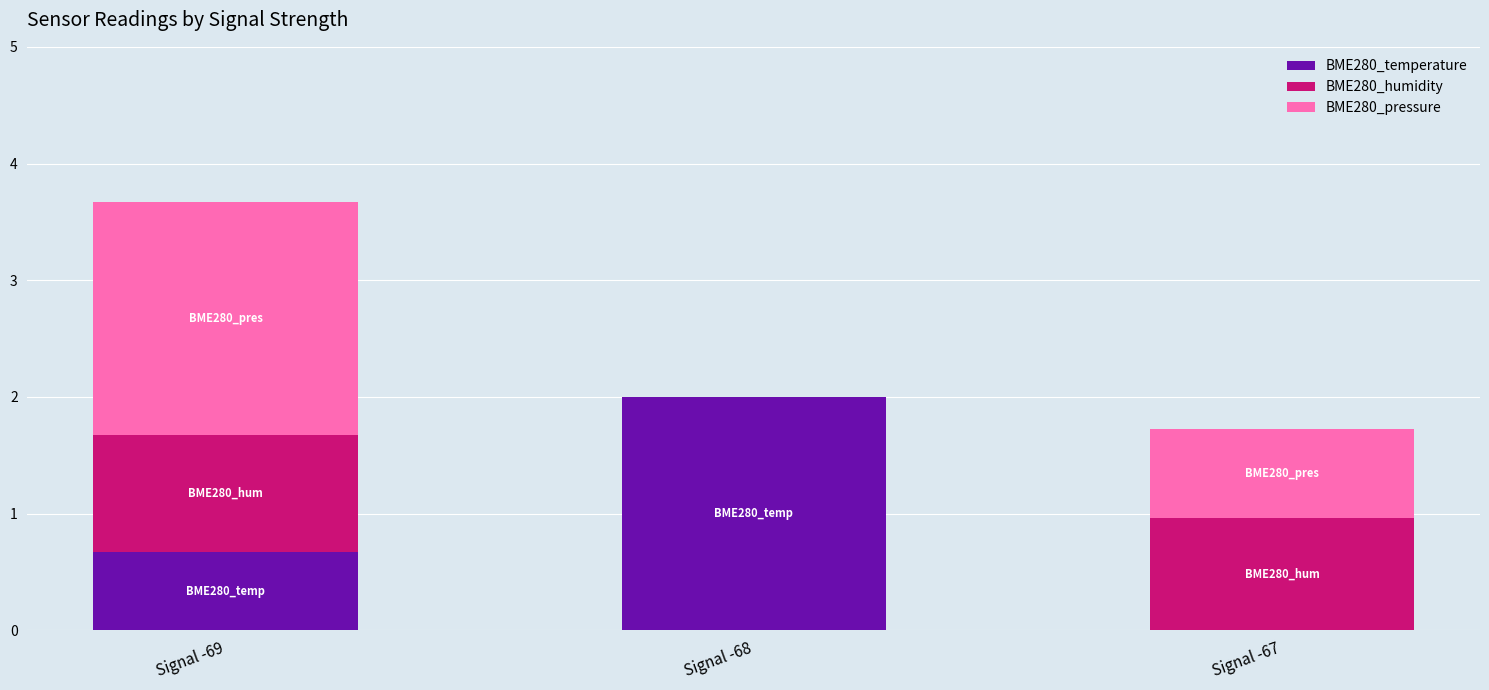

The BME280_temperature series shows 0.3 at Signal -69. True or false?

False